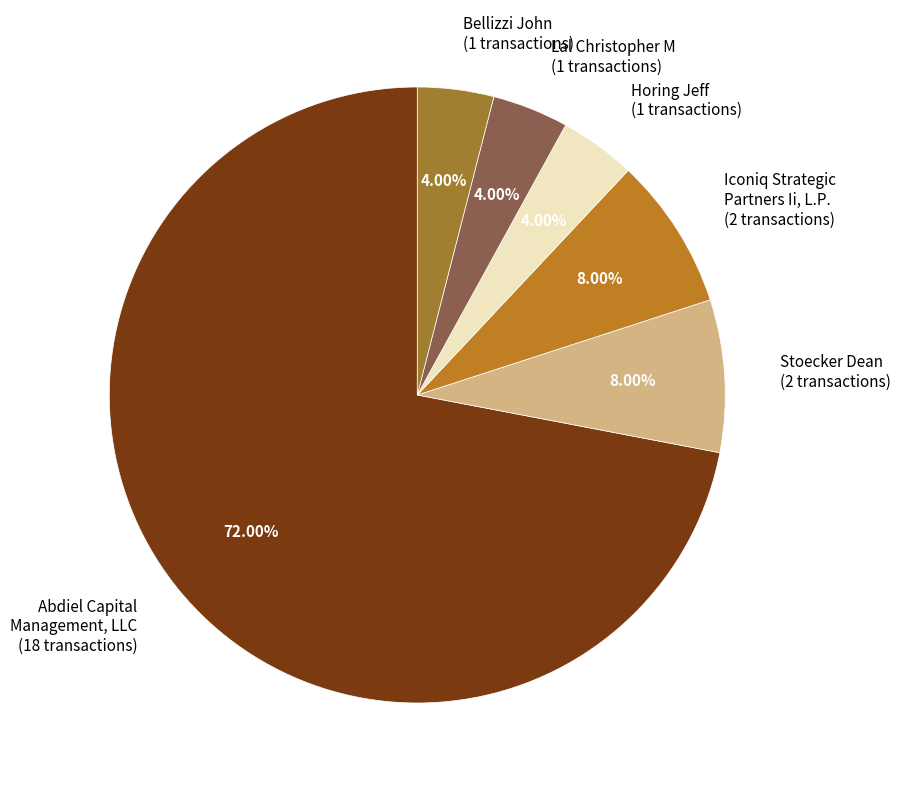

Is the sum of Iconiq Strategic Partners Ii, L.P. (2 transactions) and Stoecker Dean (2 transactions) greater than half?

No